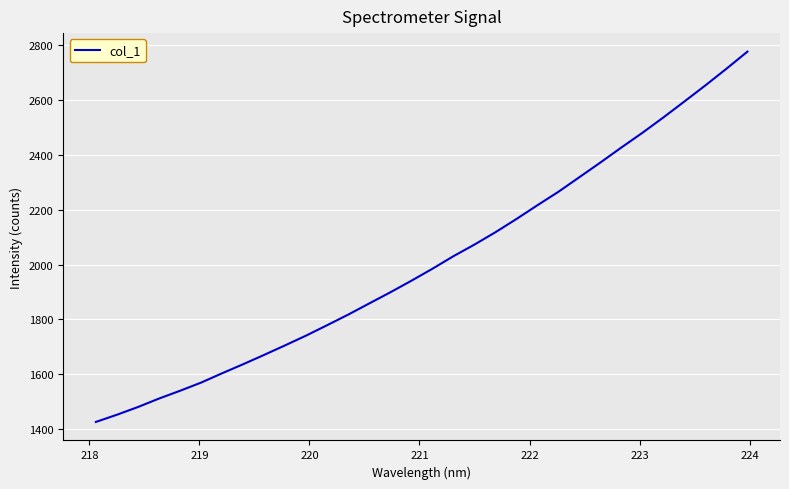

What is the greatest value displayed?

2776.1